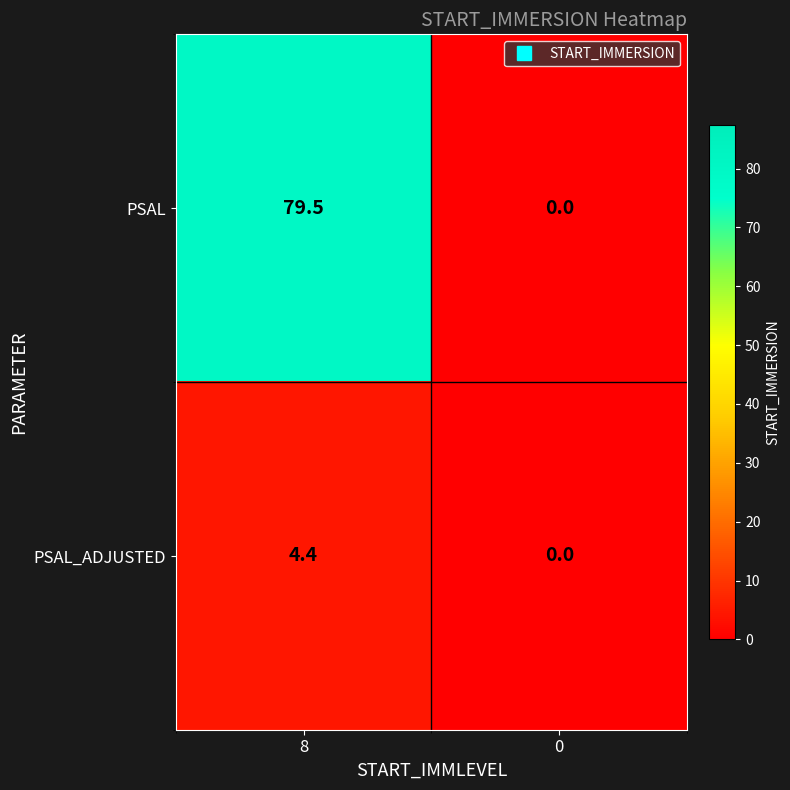

Which series changed the most between 8 and 0?

PSAL